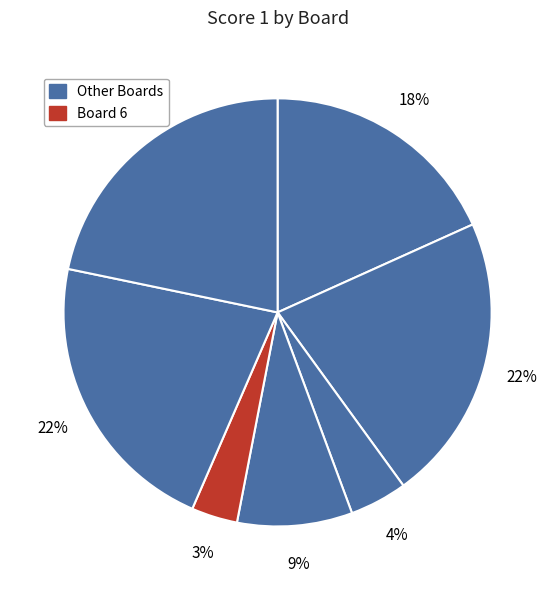

How many segments does this pie chart have?

7